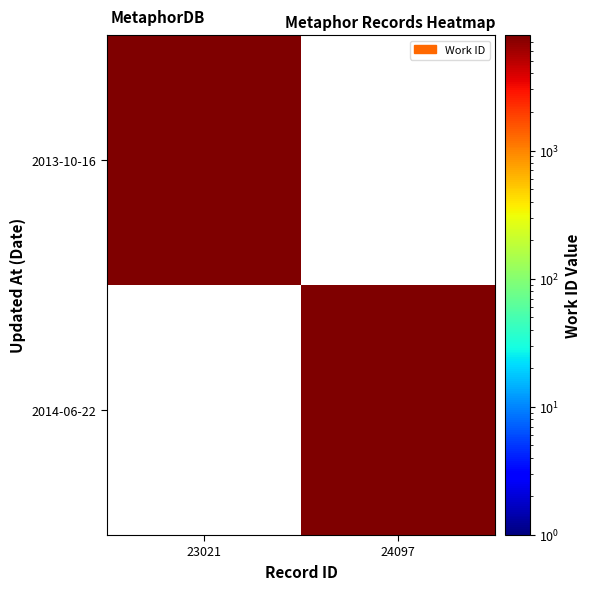

True or false: 2014-06-22 has a value of 4231.0 at 24097.

False